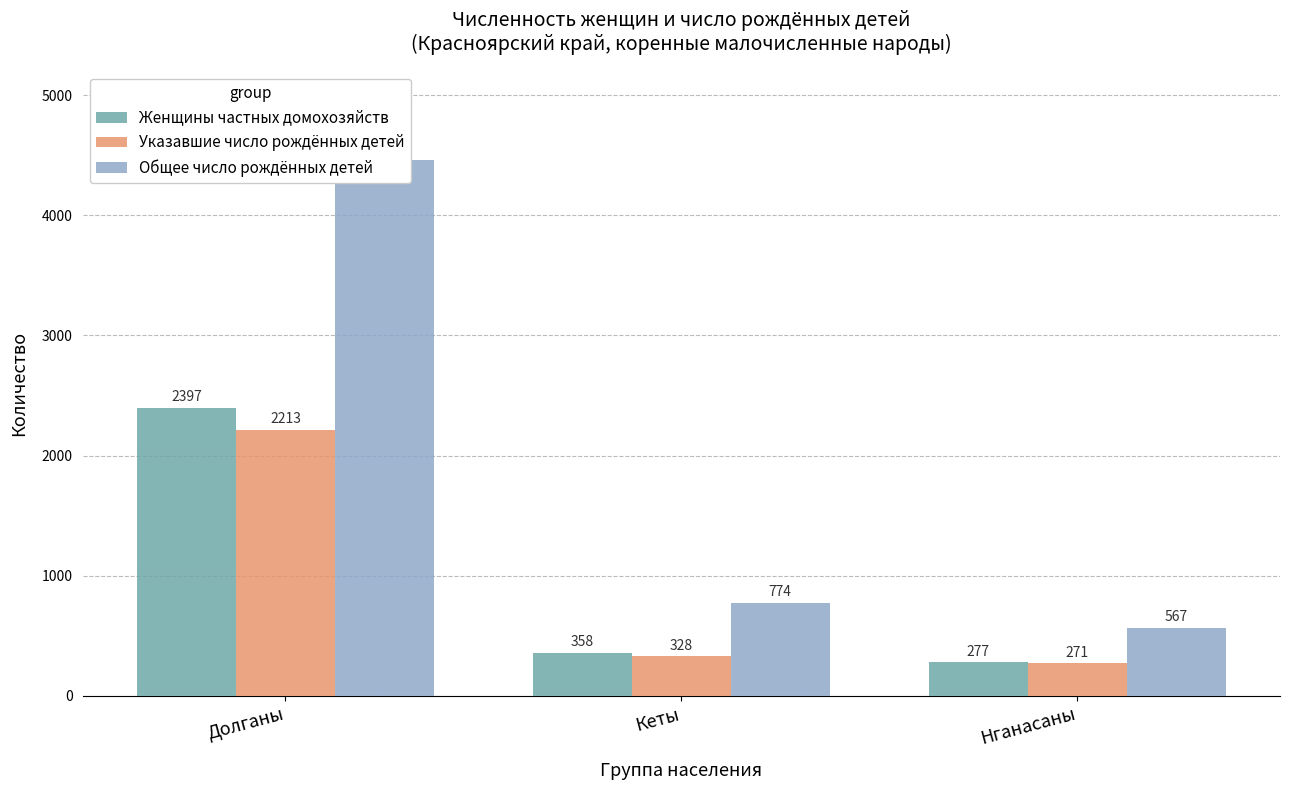

What is the approximate value of Общее число рождённых детей at Кеты?

774